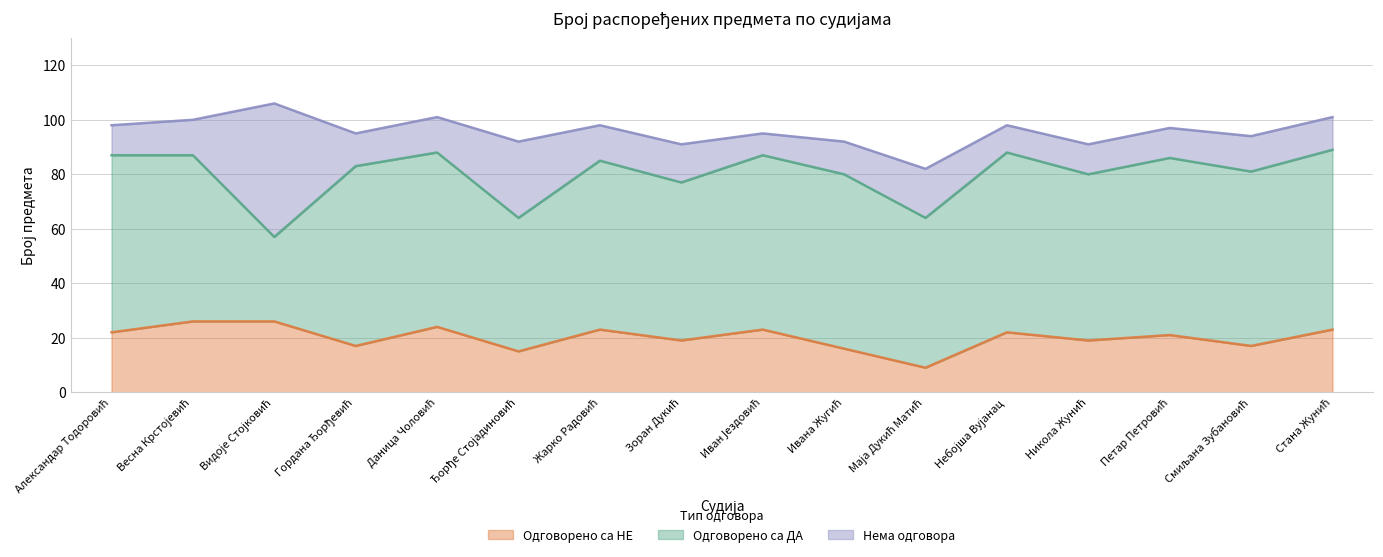

How many lines are shown in the chart?

3